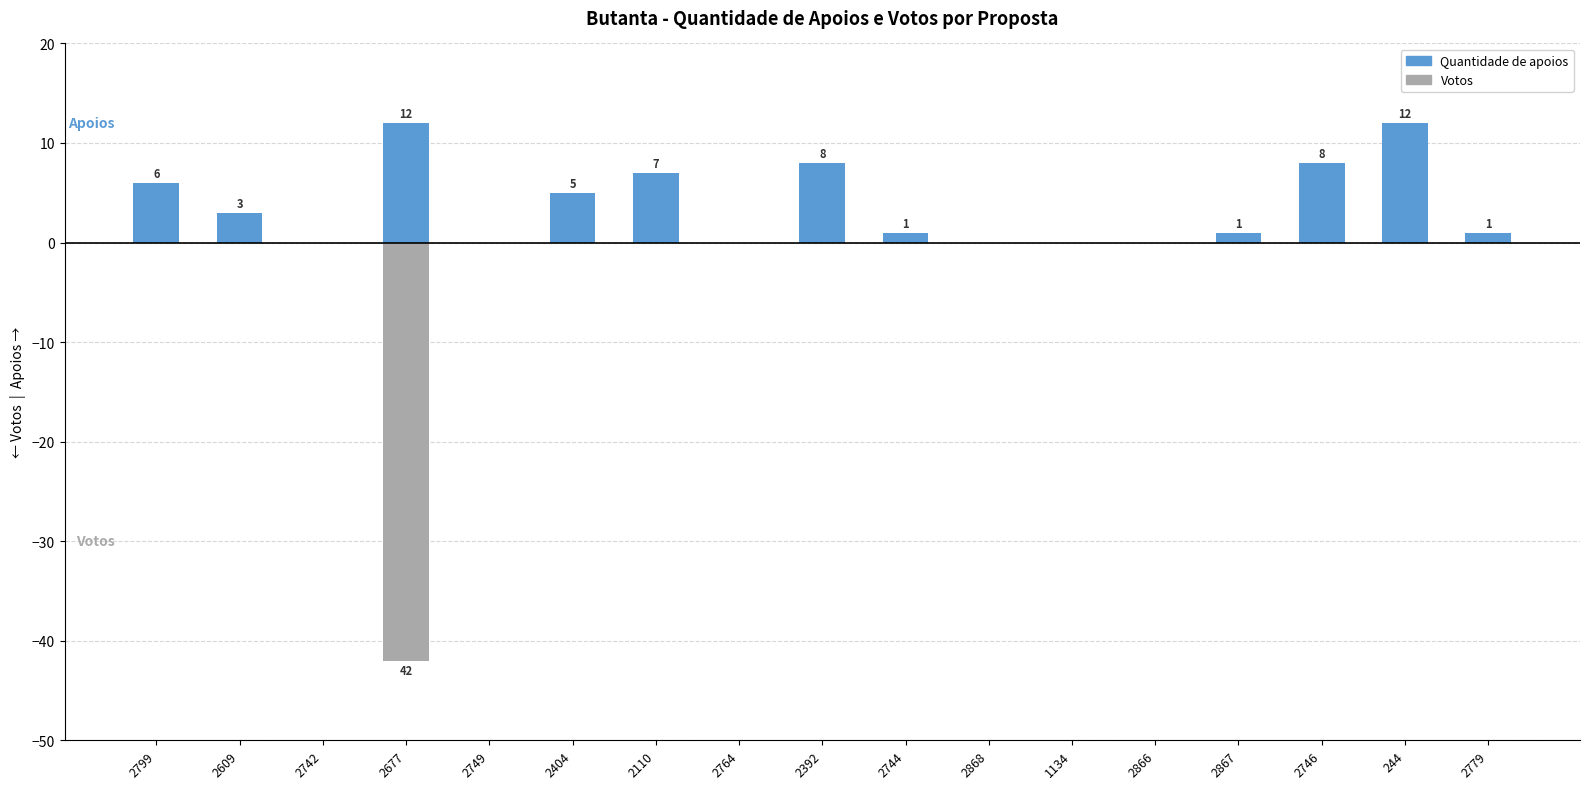

What is the spread (max minus min) of values at 2110?

7